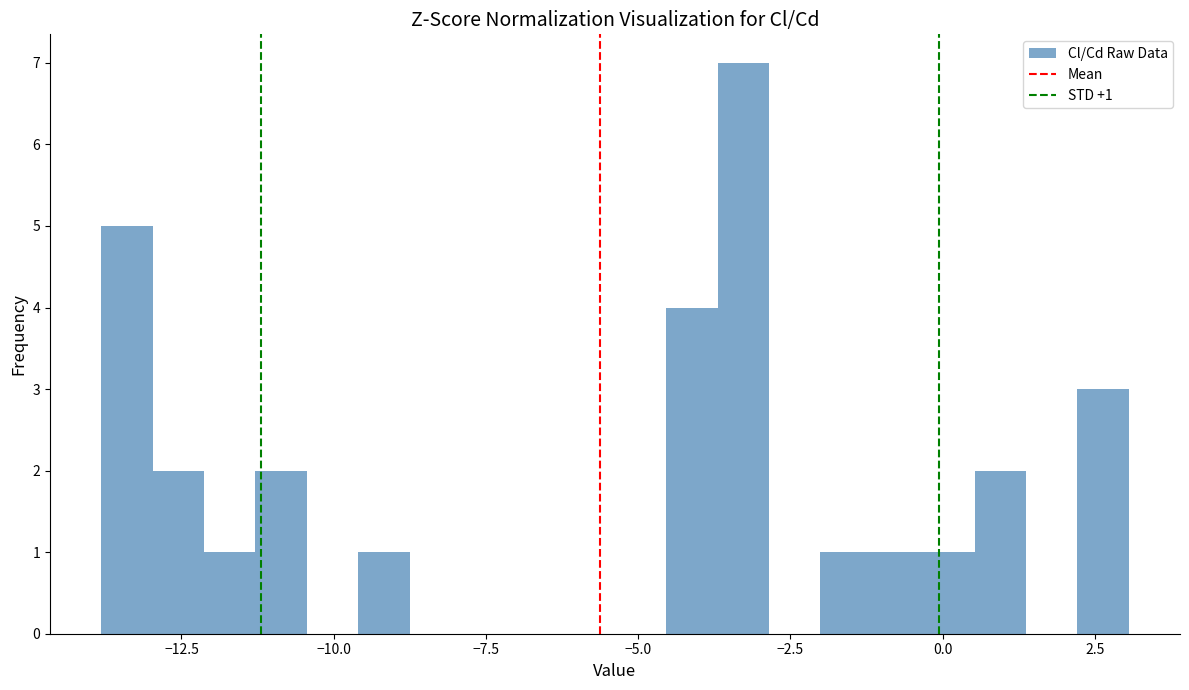

Read against the x-axis, roughly where is the centre of the tallest bar?

-3.5